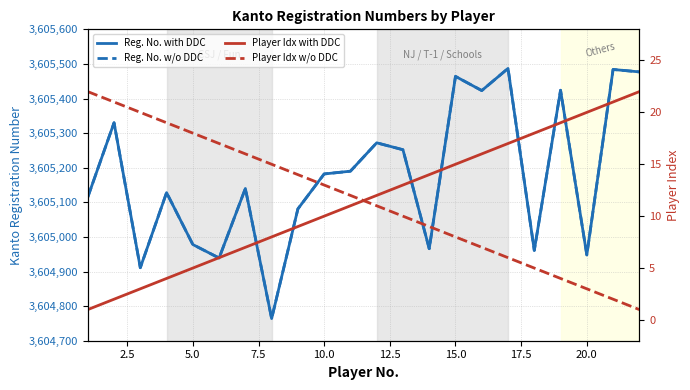

Is it true that Reg. No. with DDC equals 5652935 at 11?

False